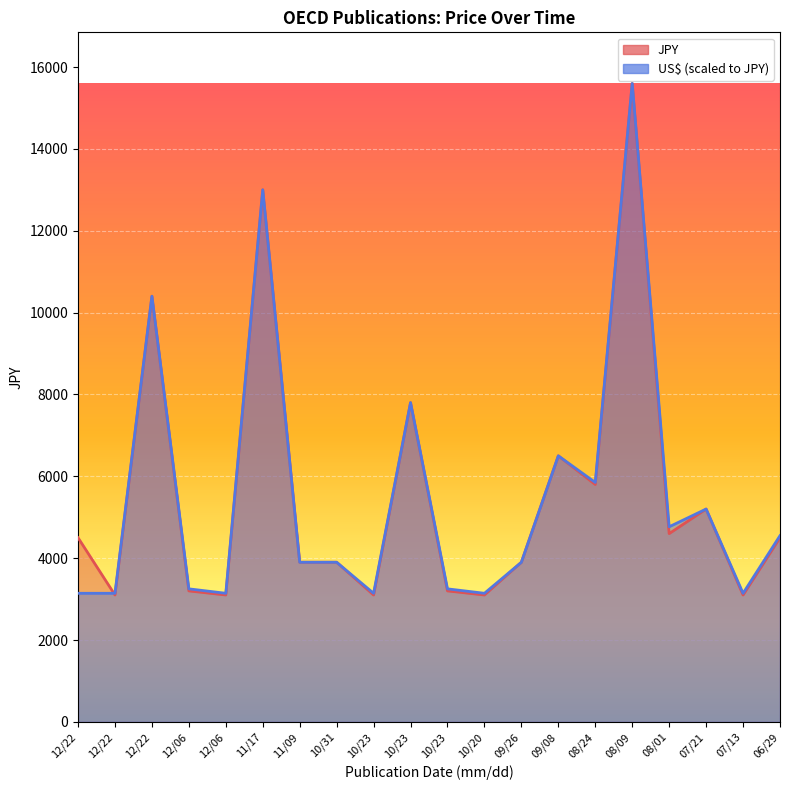

Where do JPY and US$ first cross each other?

12/22 and 12/22